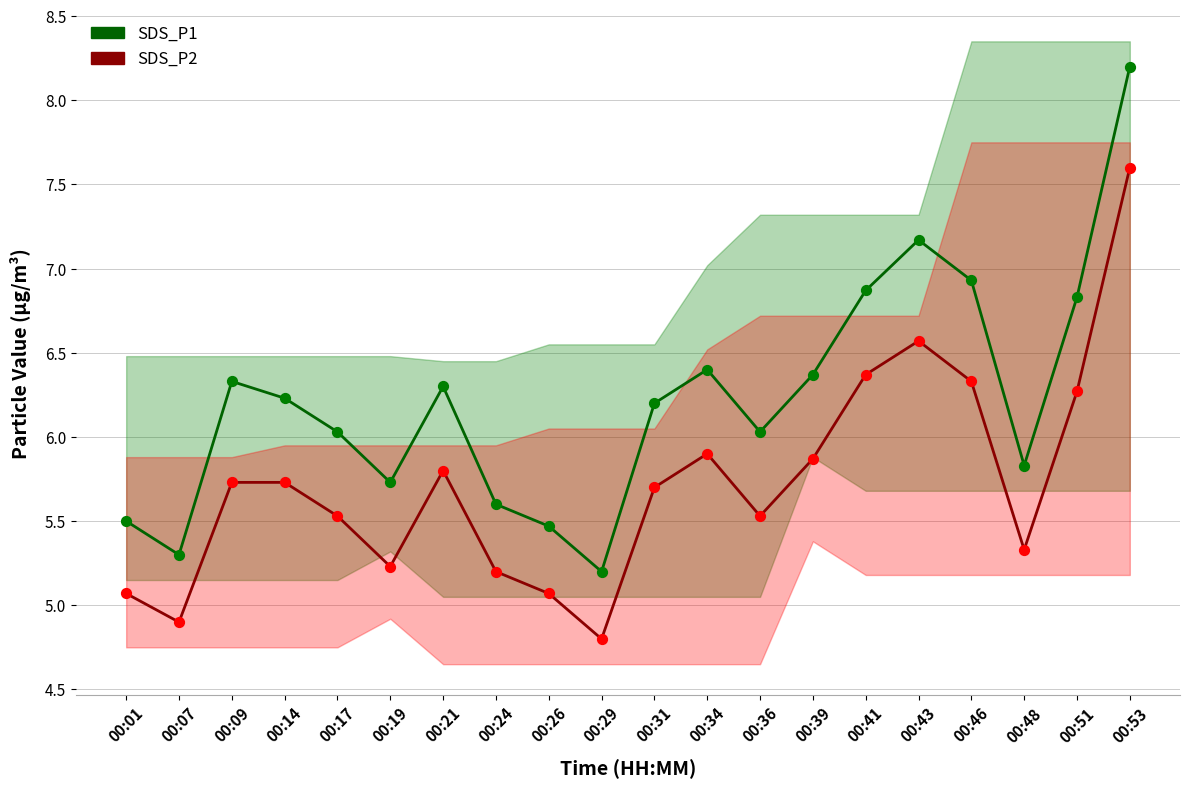

What are all the series names shown in the legend?

SDS_P1, SDS_P2